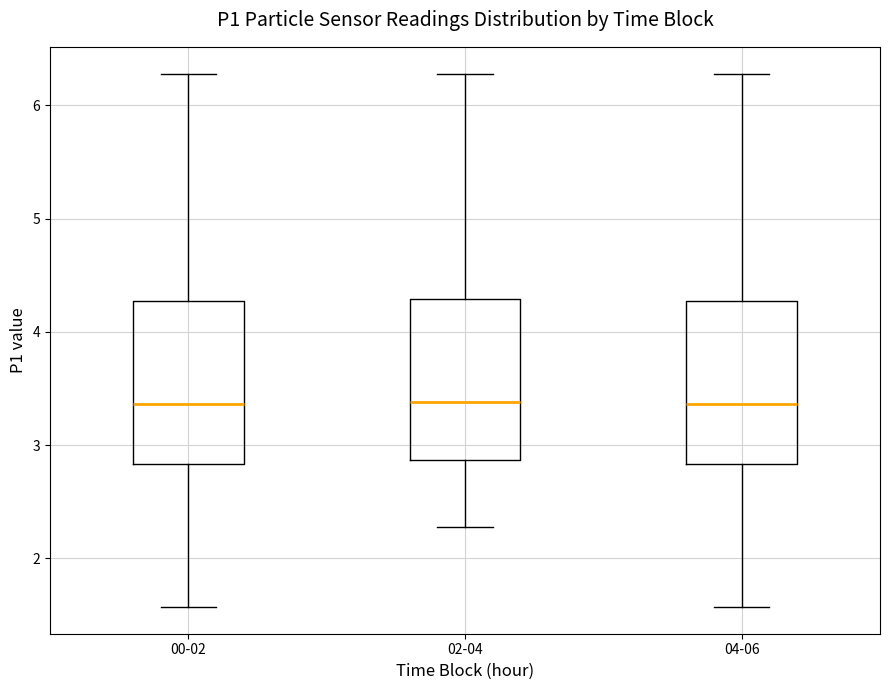

Reading left to right, read every box against the y-axis: the position of its median line, the range the box covers, and the ends of its whiskers. The values are not printed on the chart, so give them approximately, as read against the axis.

00-02: median 3.4, box 2.8 to 4.3, whiskers 1.6 to 6.3
02-04: median 3.4, box 2.9 to 4.3, whiskers 2.3 to 6.3
04-06: median 3.4, box 2.8 to 4.3, whiskers 1.6 to 6.3